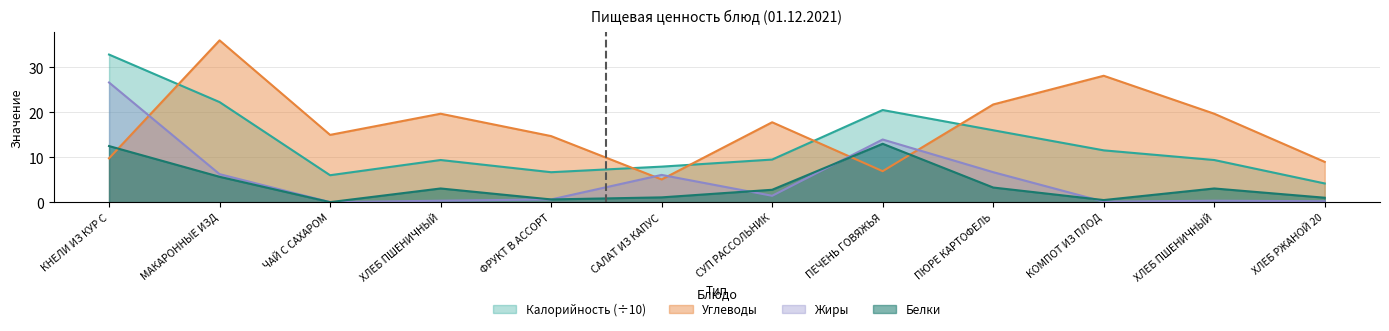

Between САЛАТ ИЗ КАПУС and ХЛЕБ ПШЕНИЧНЫЙ, which is larger?

ХЛЕБ ПШЕНИЧНЫЙ